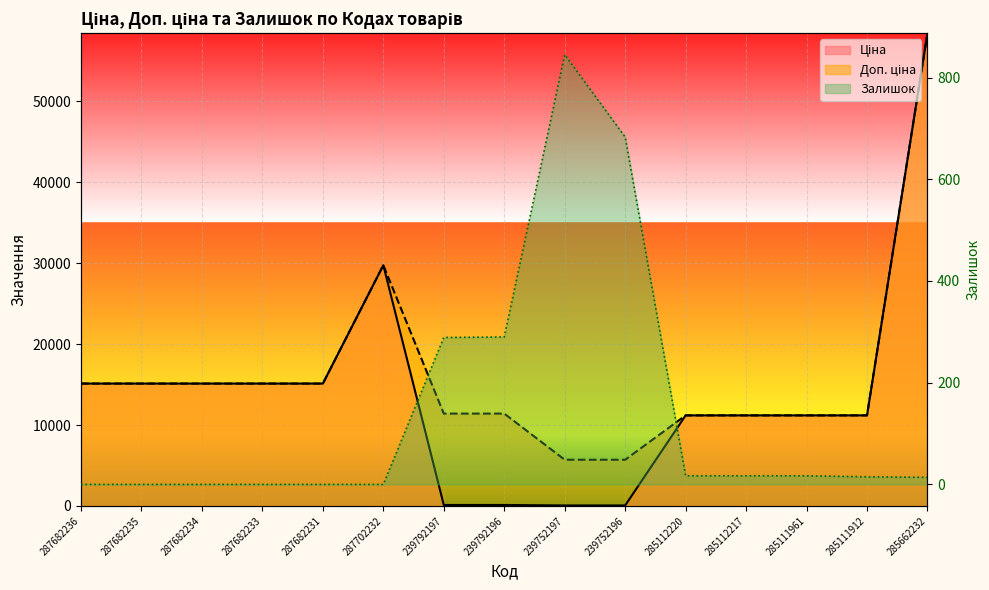

The value of Залишок at 287682231 is 0.0. True or false?

True